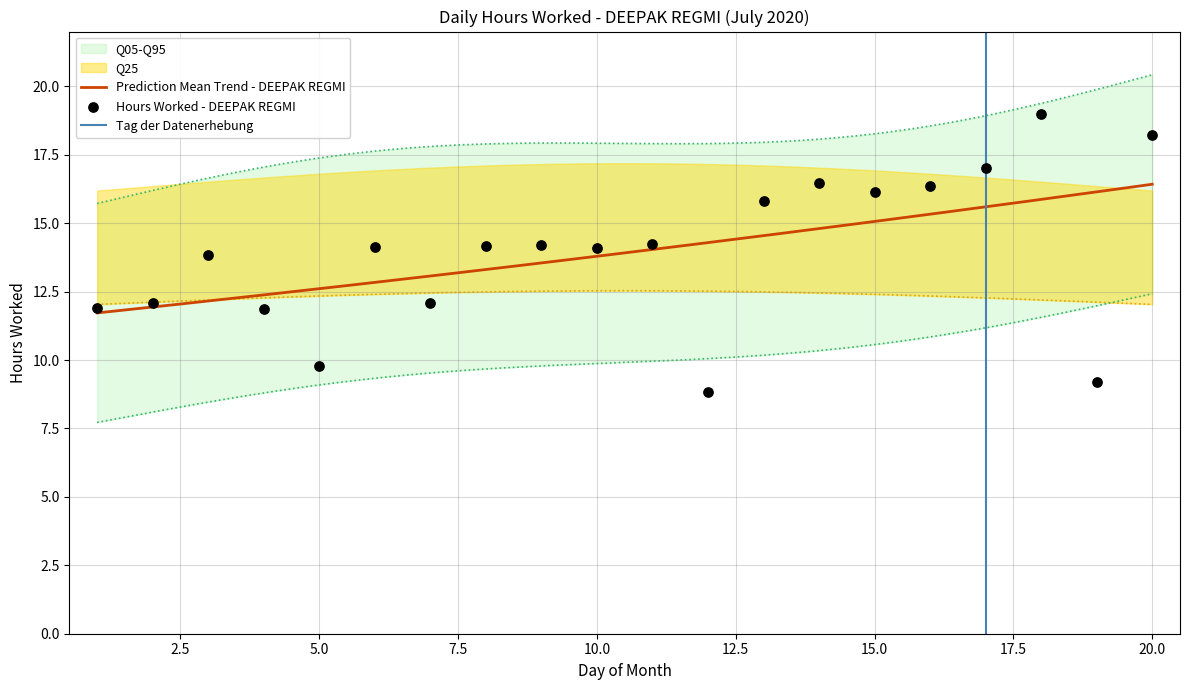

Which has a higher value, 15 or 9?

15